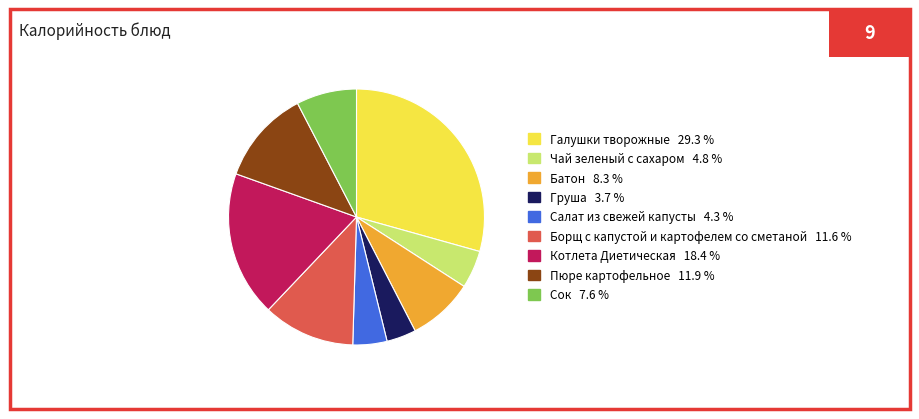

Does Борщ с капустой и картофелем со сметаной account for over 50% of the chart?

No